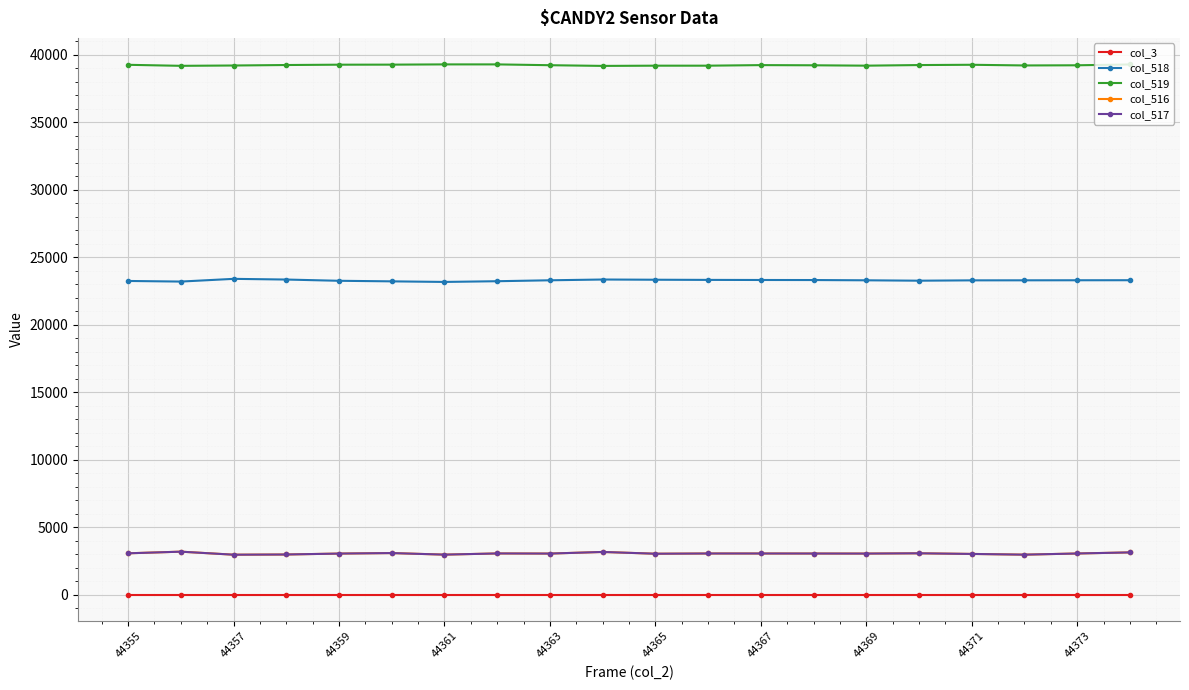

What is the lowest value of the col_517 series?

2954